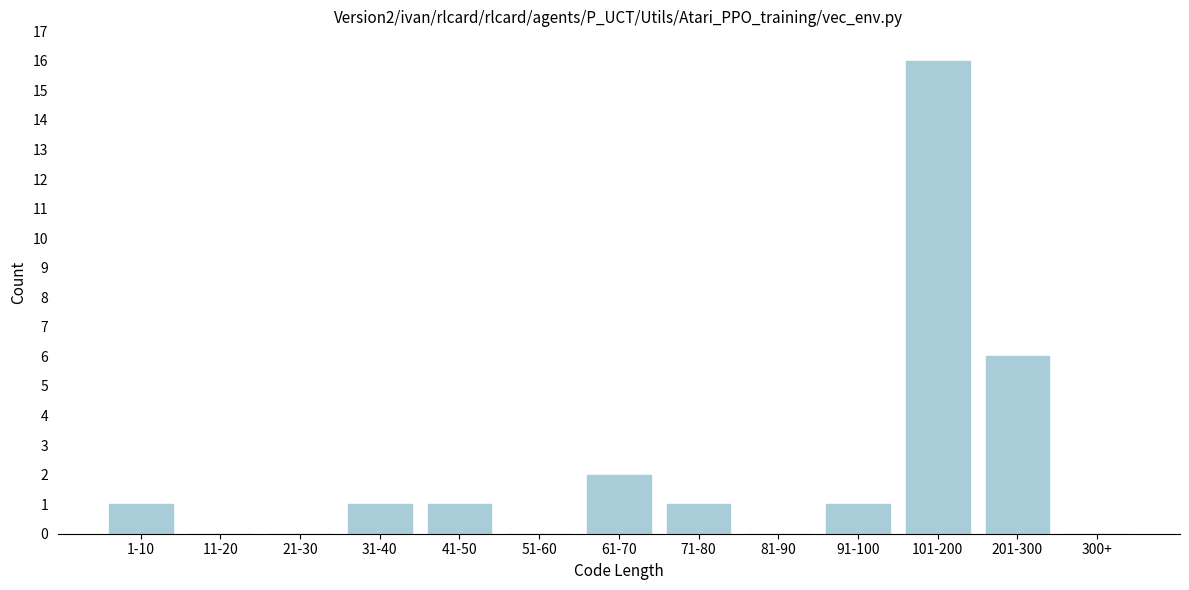

Reading right to left, extract all data points from this chart.

300+=0	201-300=6	101-200=16	91-100=1	81-90=0	71-80=1	61-70=2	51-60=0	41-50=1	31-40=1	21-30=0	11-20=0	1-10=1